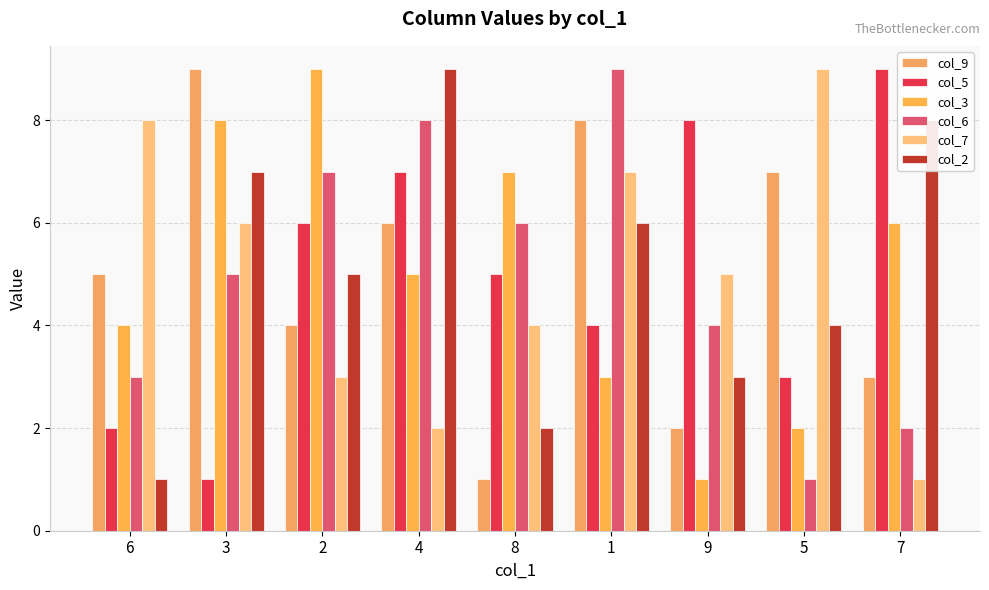

The value of col_9 at 3 is 6. True or false?

False